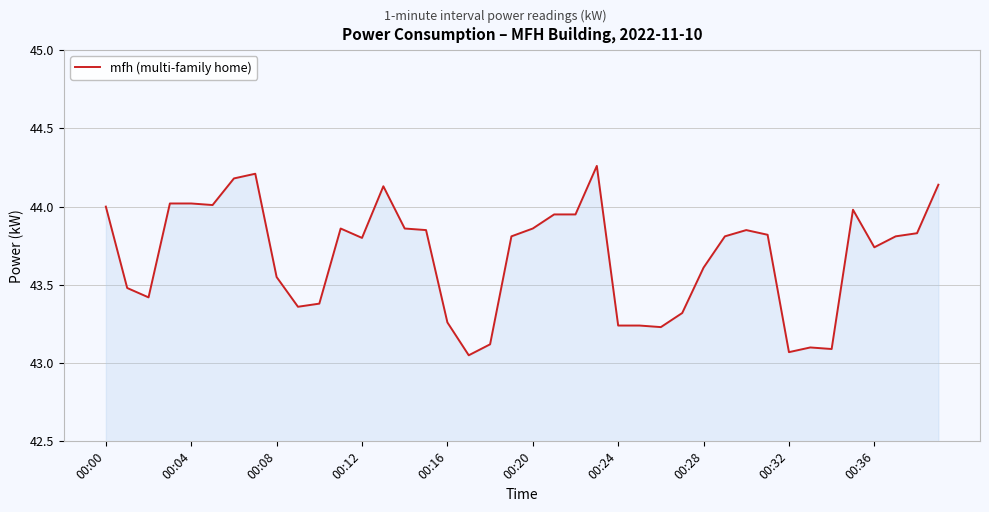

What is the difference between the maximum and minimum values?

1.2